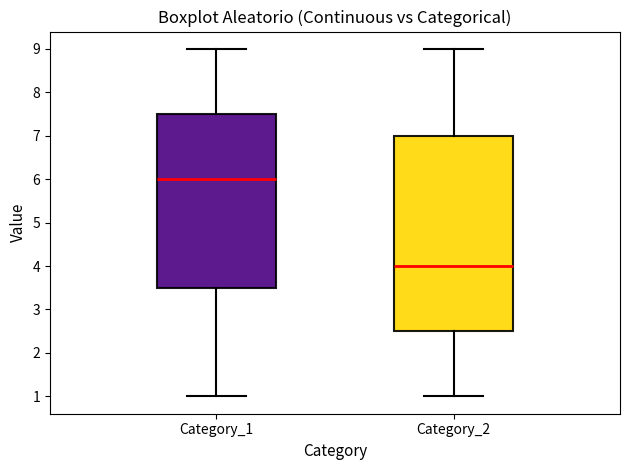

Which box has the lowest median line?

Category_2